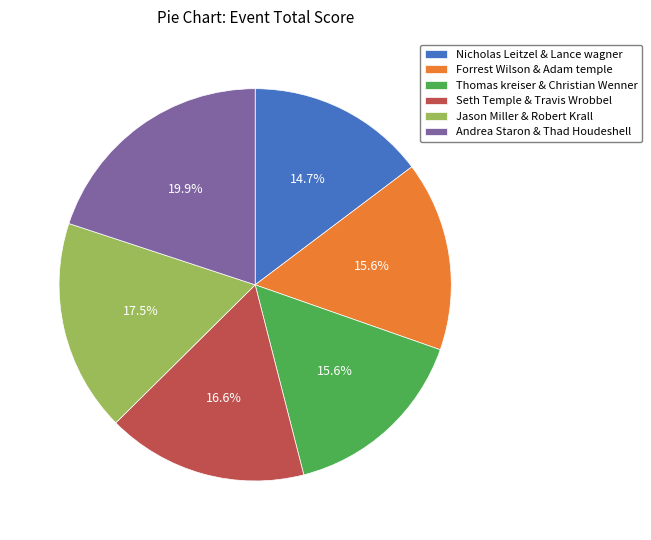

What percentage is NOT represented by Thomas kreiser & Christian Wenner?

84.4%